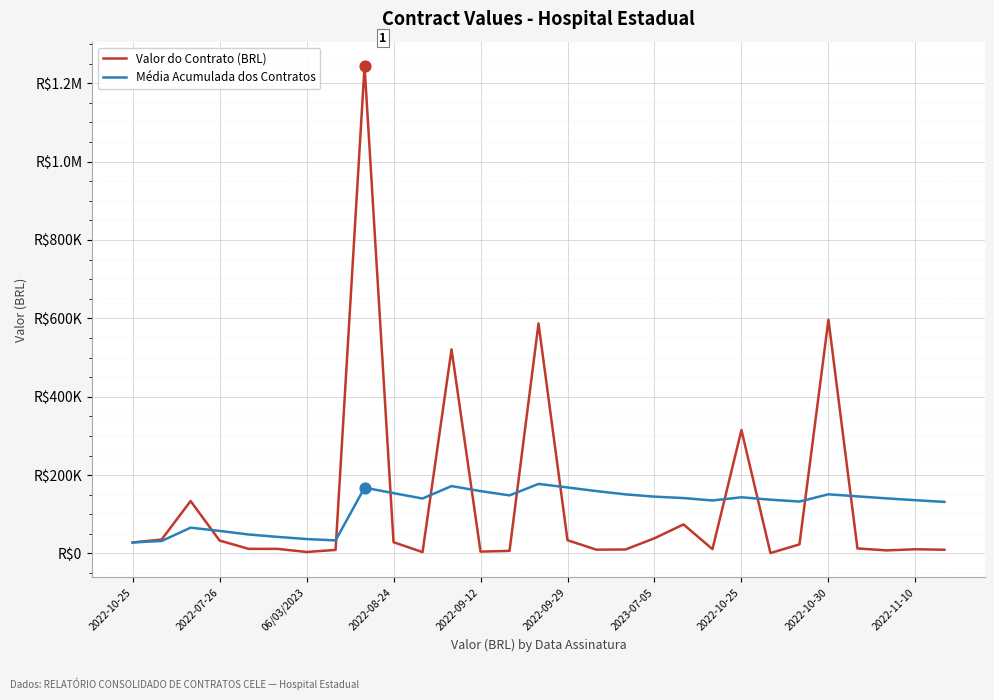

What are all the series names shown in the legend?

Valor do Contrato (BRL), Média Acumulada dos Contratos